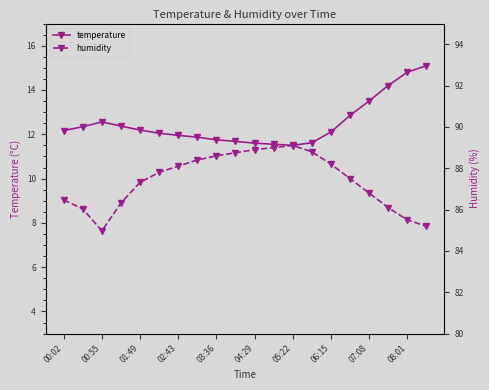

What value does the temperature series have at 05:22?

11.5